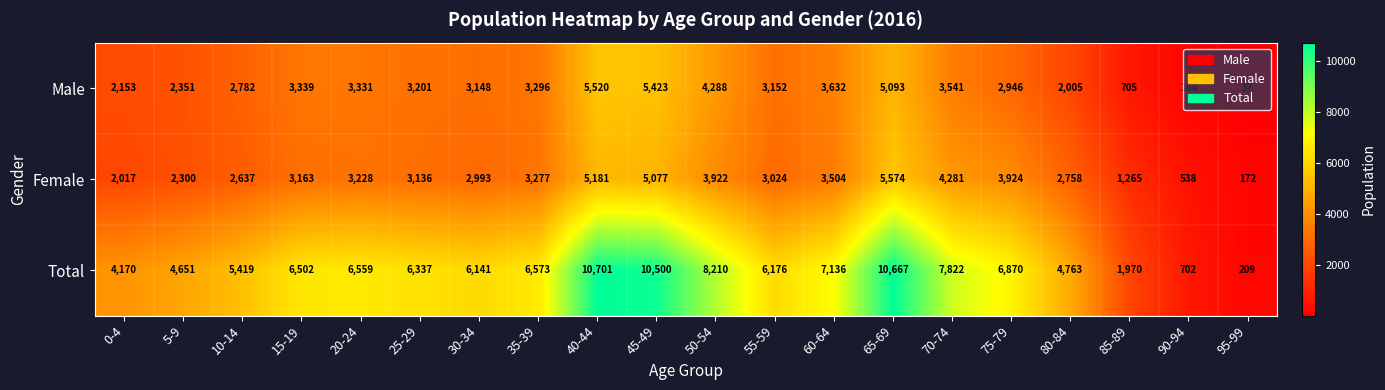

At how many categories does at least one series exceed 572?

19